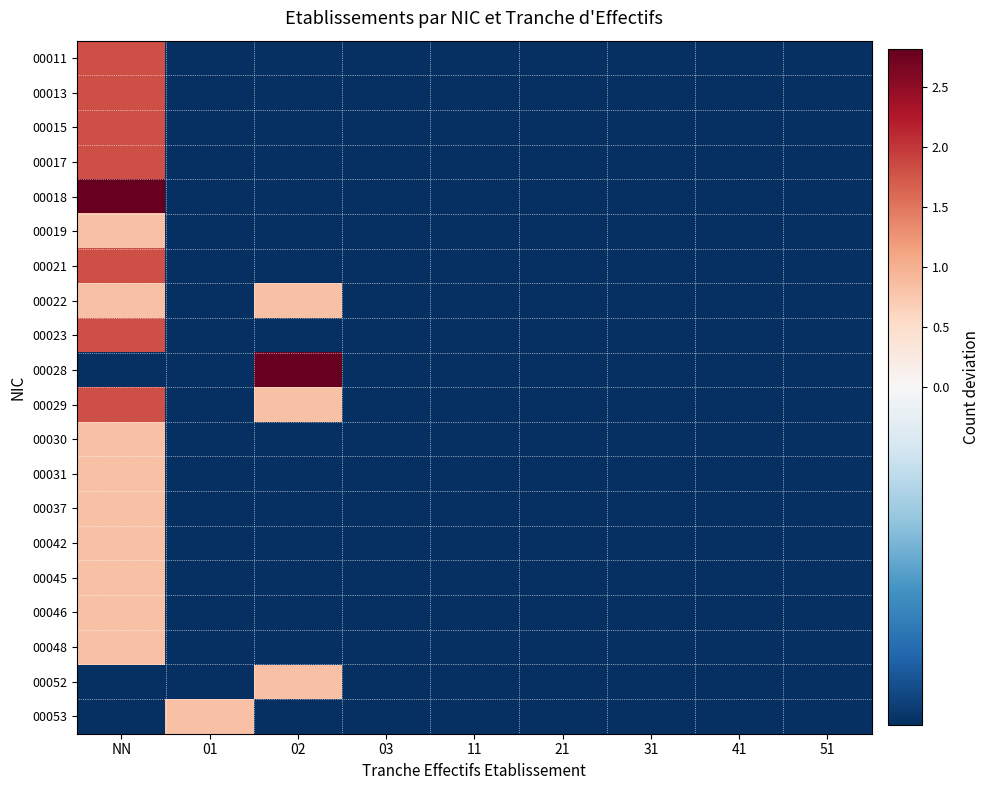

Which series has the widest spread of values?

00018